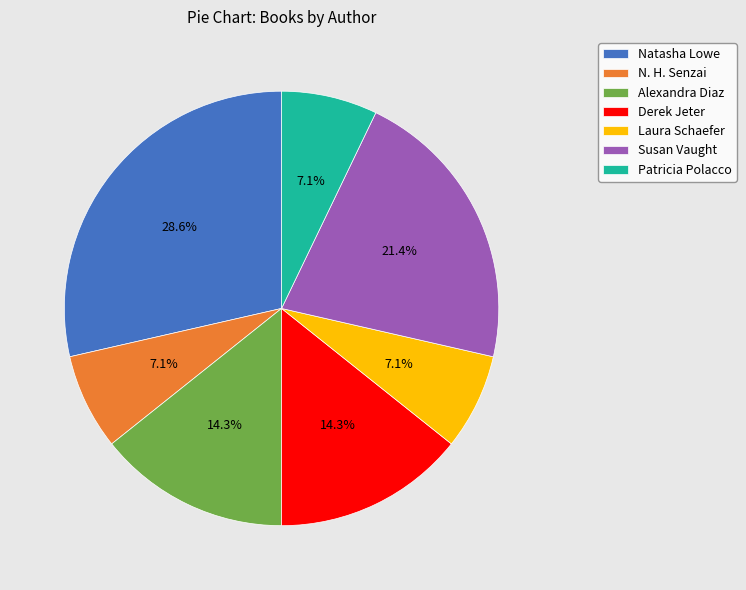

Do Laura Schaefer and Alexandra Diaz together represent more than half of the pie?

No